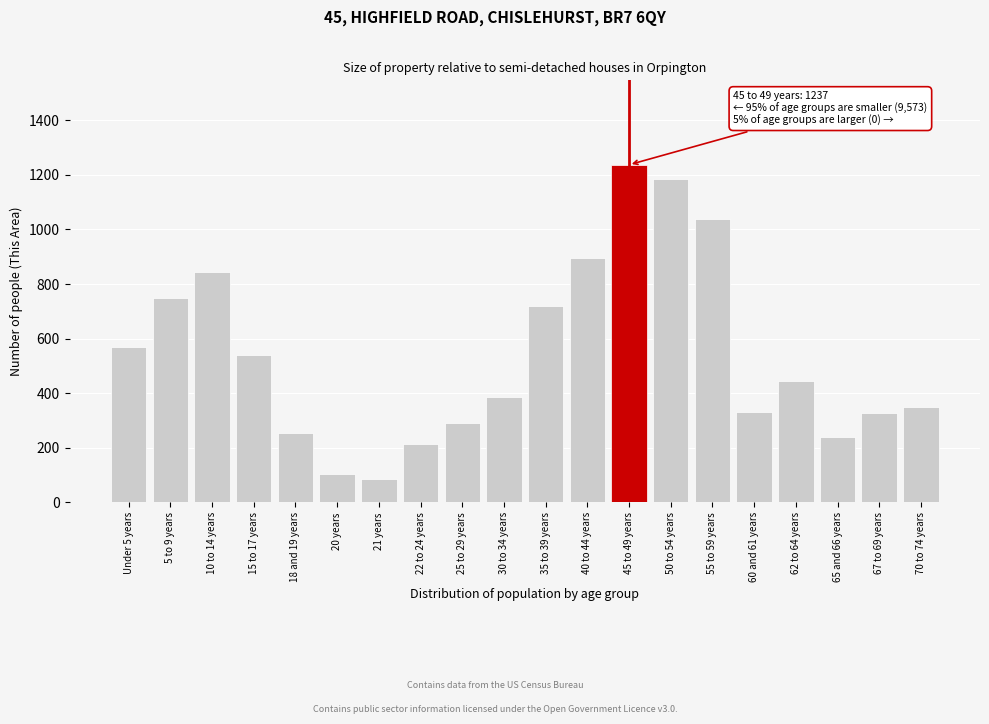

What is the greatest value displayed?

1237